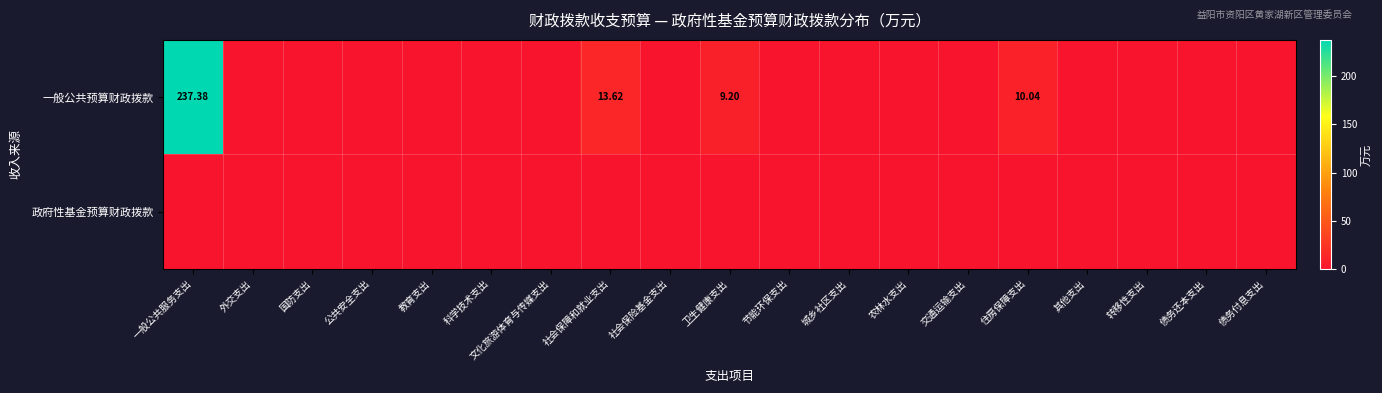

Is the value of 一般公共预算财政拨款 at 公共安全支出 greater than the value of 政府性基金预算财政拨款 at 一般公共服务支出?

No